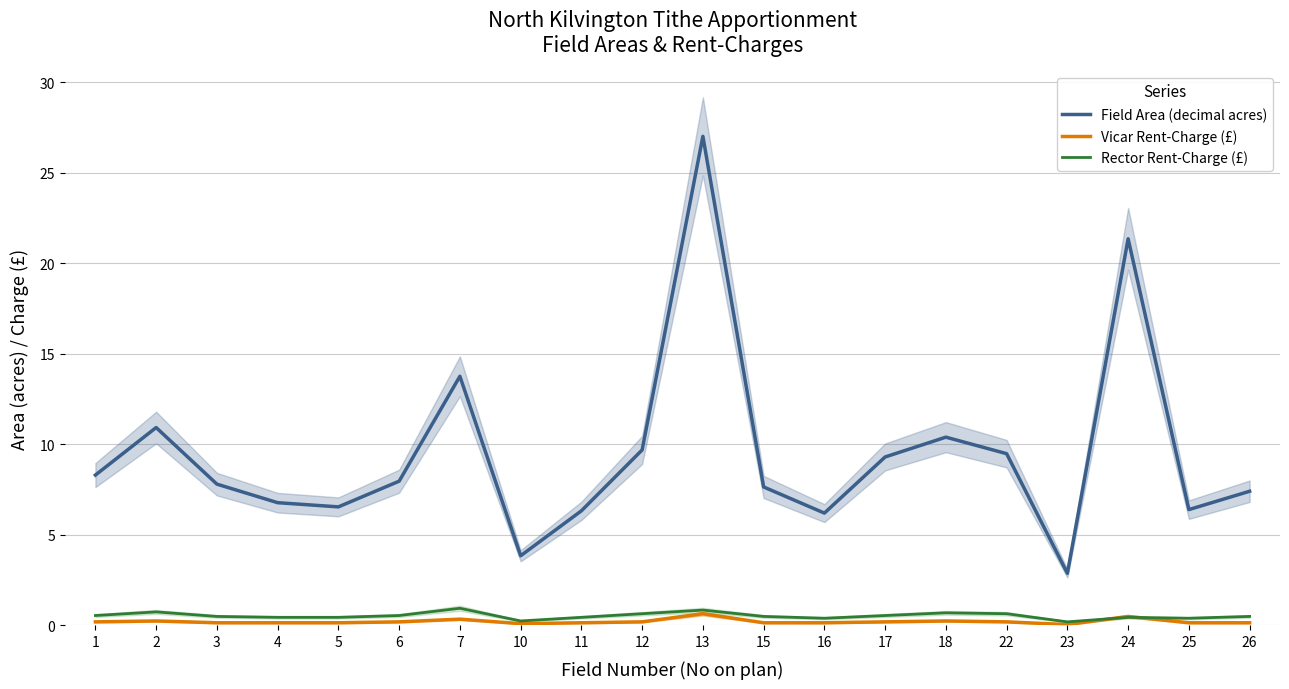

How many interior local valleys does the Field Area (decimal acres) series have?

5